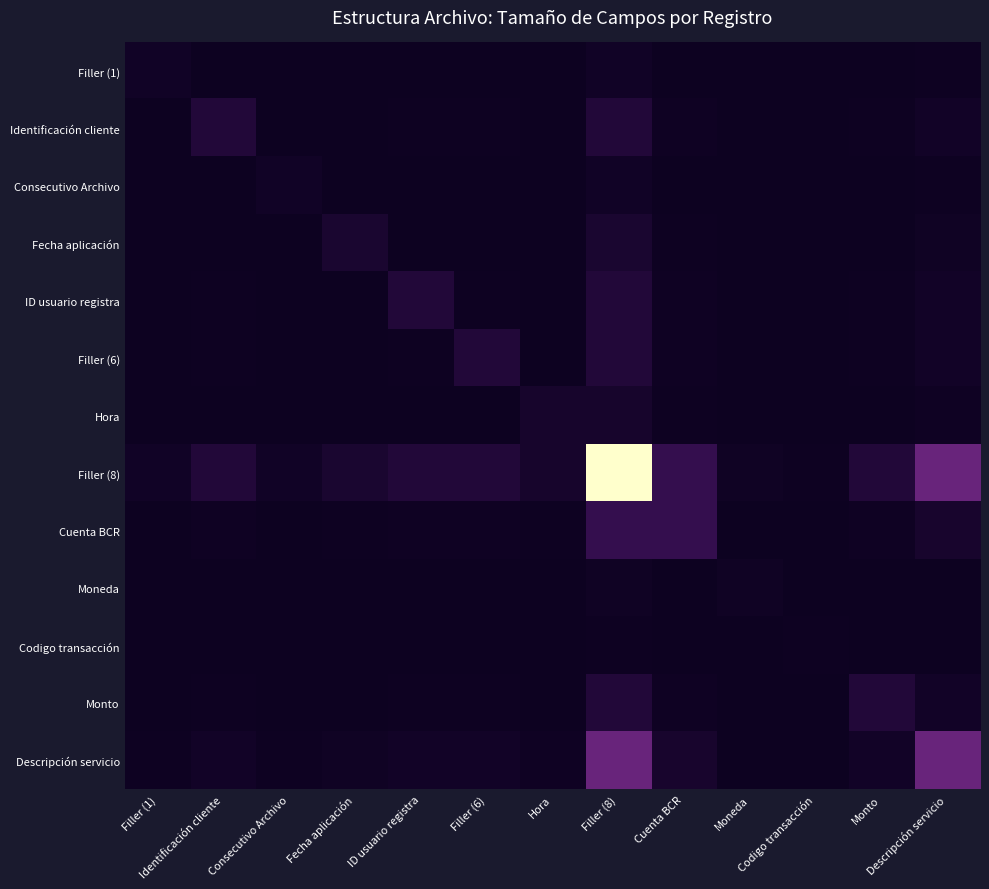

Reading left to right, transcribe all the data shown in this chart.

Filler (1): Filler (1)=0.0	Identificación cliente=0.0	Consecutivo Archivo=0.0	Fecha aplicación=0.0	ID usuario registra=0.0	Filler (6)=0.0	Hora=0.0	Filler (8)=0.0	Cuenta BCR=0.0	Moneda=0.0	Codigo transacción=0.0	Monto=0.0	Descripción servicio=0.0
Identificación cliente: Filler (1)=0.0	Identificación cliente=0.1	Consecutivo Archivo=0.0	Fecha aplicación=0.0	ID usuario registra=0.0	Filler (6)=0.0	Hora=0.0	Filler (8)=0.1	Cuenta BCR=0.0	Moneda=0.0	Codigo transacción=0.0	Monto=0.0	Descripción servicio=0.0
Consecutivo Archivo: Filler (1)=0.0	Identificación cliente=0.0	Consecutivo Archivo=0.0	Fecha aplicación=0.0	ID usuario registra=0.0	Filler (6)=0.0	Hora=0.0	Filler (8)=0.0	Cuenta BCR=0.0	Moneda=0.0	Codigo transacción=0.0	Monto=0.0	Descripción servicio=0.0
Fecha aplicación: Filler (1)=0.0	Identificación cliente=0.0	Consecutivo Archivo=0.0	Fecha aplicación=0.1	ID usuario registra=0.0	Filler (6)=0.0	Hora=0.0	Filler (8)=0.1	Cuenta BCR=0.0	Moneda=0.0	Codigo transacción=0.0	Monto=0.0	Descripción servicio=0.0
ID usuario registra: Filler (1)=0.0	Identificación cliente=0.0	Consecutivo Archivo=0.0	Fecha aplicación=0.0	ID usuario registra=0.1	Filler (6)=0.0	Hora=0.0	Filler (8)=0.1	Cuenta BCR=0.0	Moneda=0.0	Codigo transacción=0.0	Monto=0.0	Descripción servicio=0.0
Filler (6): Filler (1)=0.0	Identificación cliente=0.0	Consecutivo Archivo=0.0	Fecha aplicación=0.0	ID usuario registra=0.0	Filler (6)=0.1	Hora=0.0	Filler (8)=0.1	Cuenta BCR=0.0	Moneda=0.0	Codigo transacción=0.0	Monto=0.0	Descripción servicio=0.0
Hora: Filler (1)=0.0	Identificación cliente=0.0	Consecutivo Archivo=0.0	Fecha aplicación=0.0	ID usuario registra=0.0	Filler (6)=0.0	Hora=0.0	Filler (8)=0.0	Cuenta BCR=0.0	Moneda=0.0	Codigo transacción=0.0	Monto=0.0	Descripción servicio=0.0
Filler (8): Filler (1)=0.0	Identificación cliente=0.1	Consecutivo Archivo=0.0	Fecha aplicación=0.1	ID usuario registra=0.1	Filler (6)=0.1	Hora=0.0	Filler (8)=1.0	Cuenta BCR=0.1	Moneda=0.0	Codigo transacción=0.0	Monto=0.1	Descripción servicio=0.3
Cuenta BCR: Filler (1)=0.0	Identificación cliente=0.0	Consecutivo Archivo=0.0	Fecha aplicación=0.0	ID usuario registra=0.0	Filler (6)=0.0	Hora=0.0	Filler (8)=0.1	Cuenta BCR=0.1	Moneda=0.0	Codigo transacción=0.0	Monto=0.0	Descripción servicio=0.0
Moneda: Filler (1)=0.0	Identificación cliente=0.0	Consecutivo Archivo=0.0	Fecha aplicación=0.0	ID usuario registra=0.0	Filler (6)=0.0	Hora=0.0	Filler (8)=0.0	Cuenta BCR=0.0	Moneda=0.0	Codigo transacción=0.0	Monto=0.0	Descripción servicio=0.0
Codigo transacción: Filler (1)=0.0	Identificación cliente=0.0	Consecutivo Archivo=0.0	Fecha aplicación=0.0	ID usuario registra=0.0	Filler (6)=0.0	Hora=0.0	Filler (8)=0.0	Cuenta BCR=0.0	Moneda=0.0	Codigo transacción=0.0	Monto=0.0	Descripción servicio=0.0
Monto: Filler (1)=0.0	Identificación cliente=0.0	Consecutivo Archivo=0.0	Fecha aplicación=0.0	ID usuario registra=0.0	Filler (6)=0.0	Hora=0.0	Filler (8)=0.1	Cuenta BCR=0.0	Moneda=0.0	Codigo transacción=0.0	Monto=0.1	Descripción servicio=0.0
Descripción servicio: Filler (1)=0.0	Identificación cliente=0.0	Consecutivo Archivo=0.0	Fecha aplicación=0.0	ID usuario registra=0.0	Filler (6)=0.0	Hora=0.0	Filler (8)=0.3	Cuenta BCR=0.0	Moneda=0.0	Codigo transacción=0.0	Monto=0.0	Descripción servicio=0.3